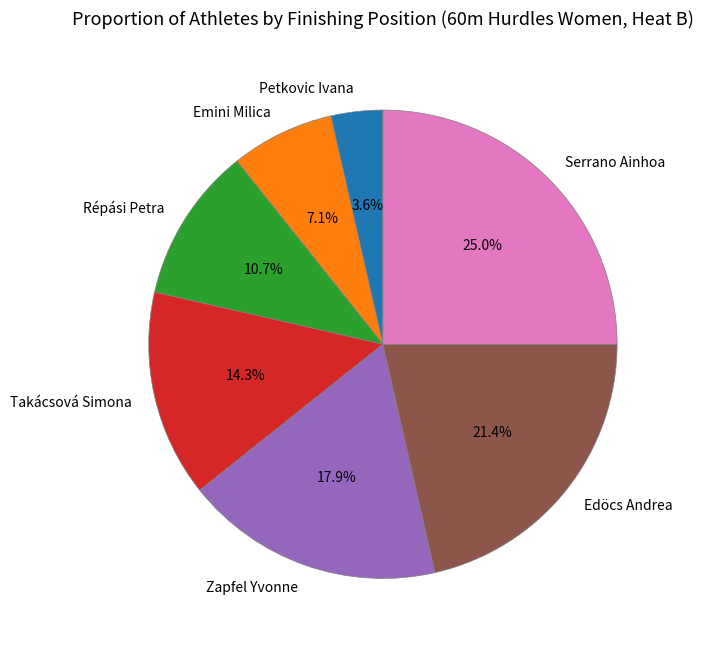

How many segments does this pie chart have?

7